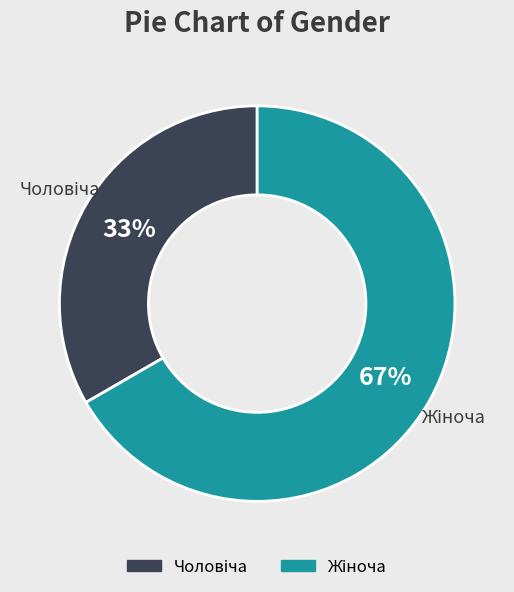

Is there any slice that represents more than half of the pie?

Yes